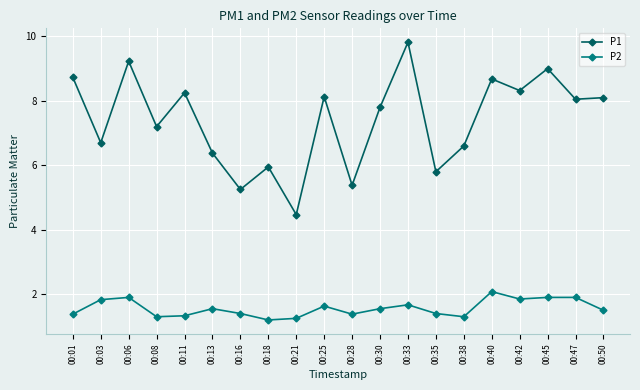

Between 00:01 and 00:33, which series saw the biggest shift?

P1